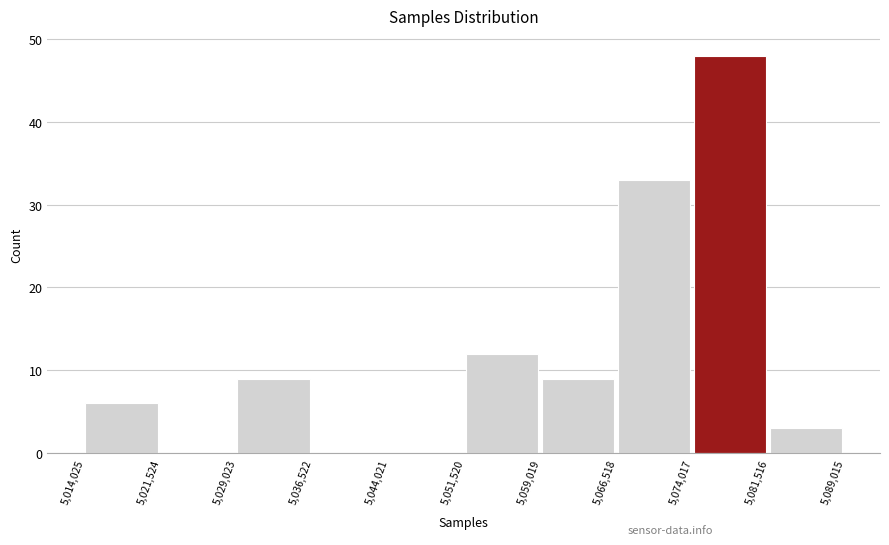

Which range on the x-axis has the tallest bar?

5,074,017 to 5,081,516